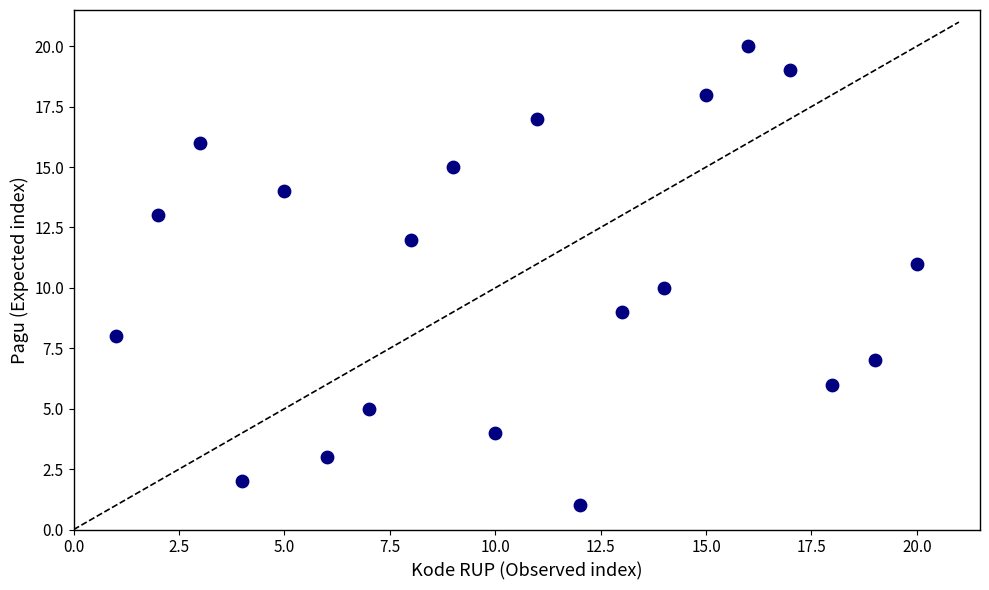

What is the range of X values (max minus min)?

19